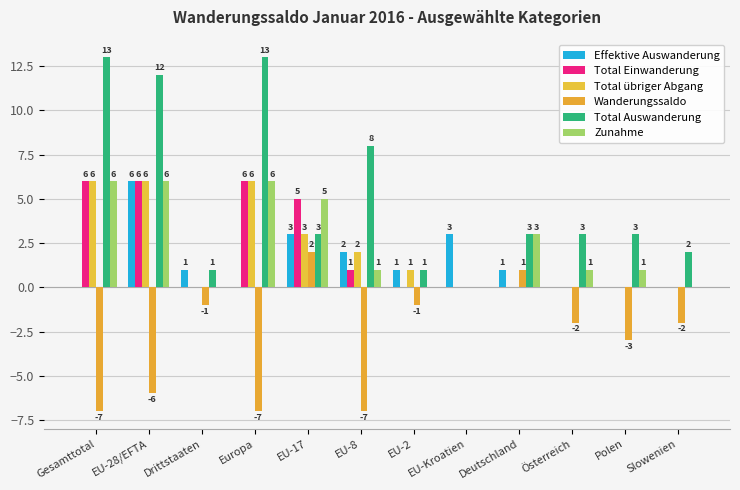

At EU-2, list the series in order from largest to smallest.

Effektive Auswanderung, Total übriger Abgang, Total Auswanderung, Total Einwanderung, Zunahme, Wanderungssaldo